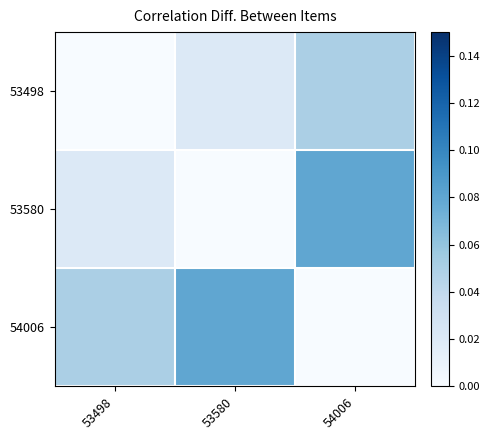

Rank the series by their maximum value, from lowest to highest.

53498, 53580, 54006